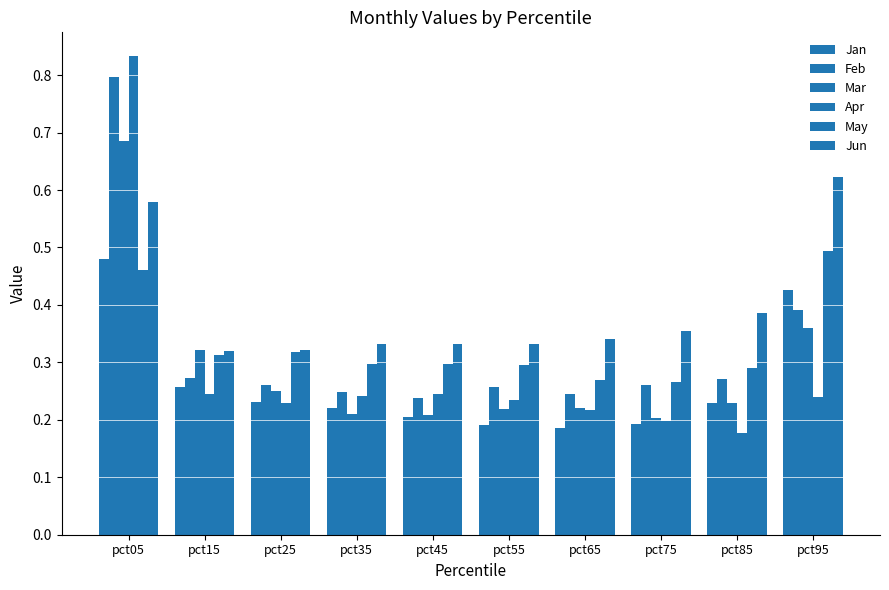

How many distinct data groups are displayed?

6